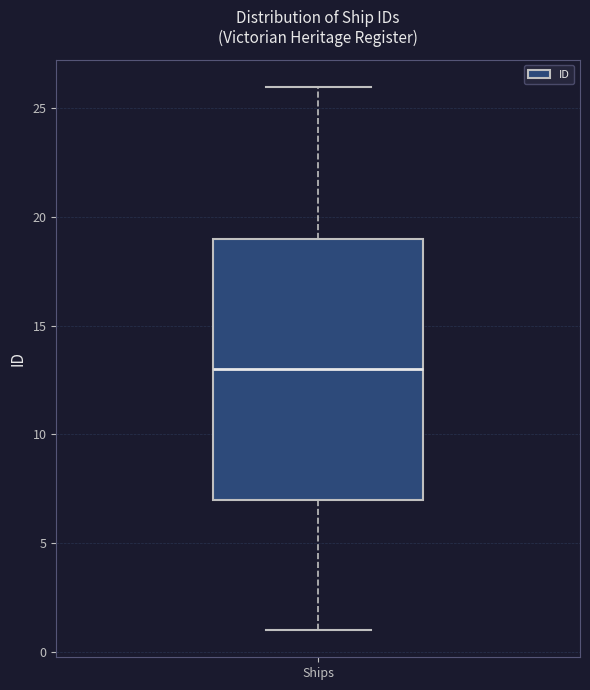

Where is the upper edge of the box for Ships on the y-axis? The values are not printed on the chart, so give them approximately, as read against the axis.

19